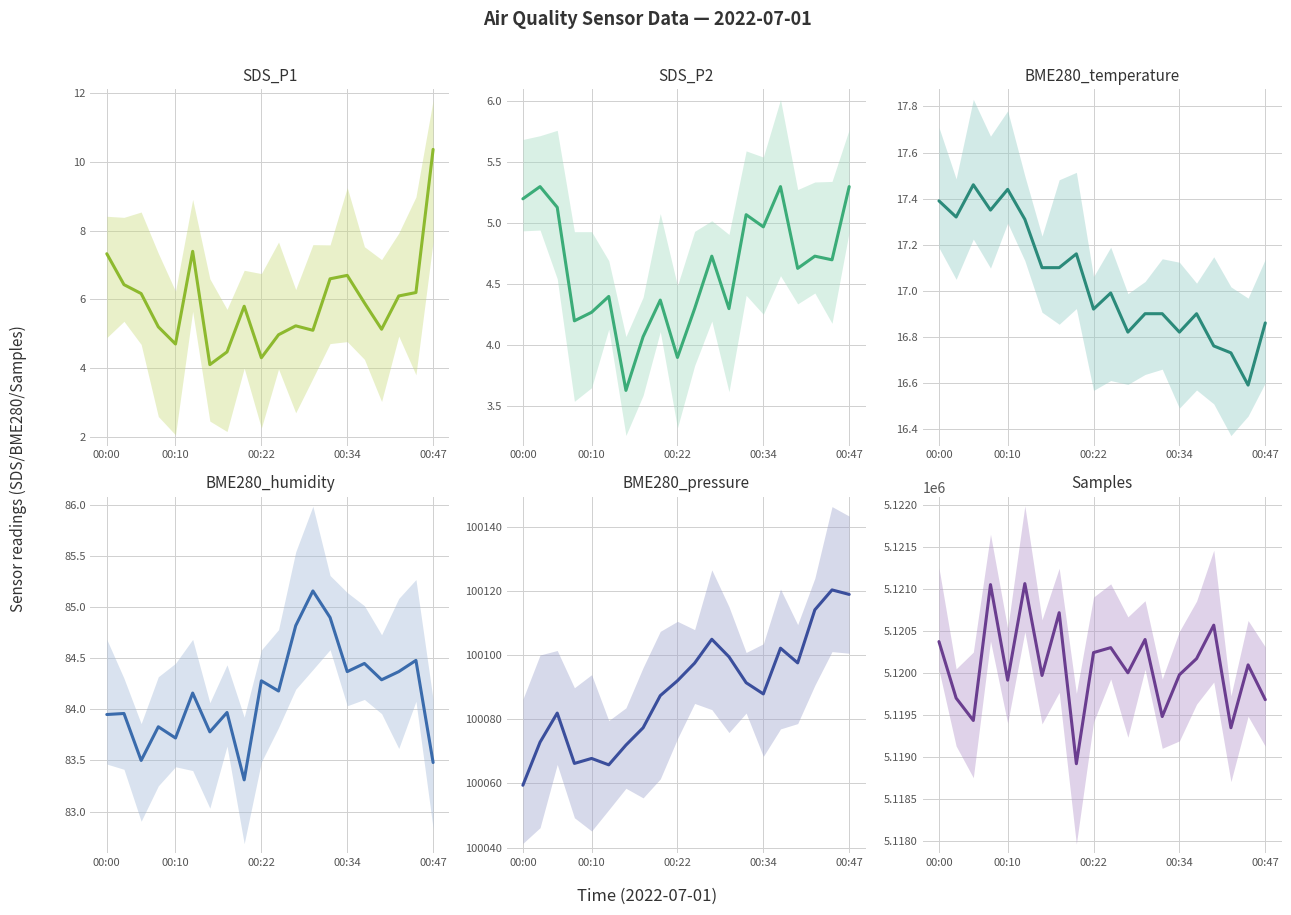

What is the total value across all series at 8?

5219117.0